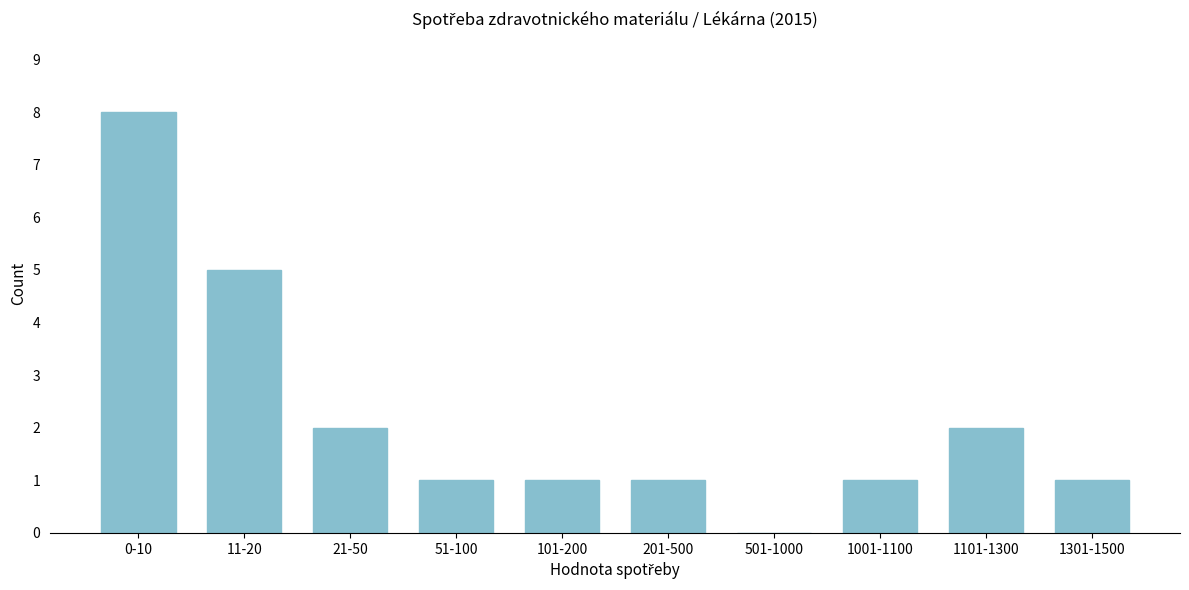

Reading left to right, list all the values displayed in this chart.

0-10=8	11-20=5	21-50=2	51-100=1	101-200=1	201-500=1	501-1000=0	1001-1100=1	1101-1300=2	1301-1500=1